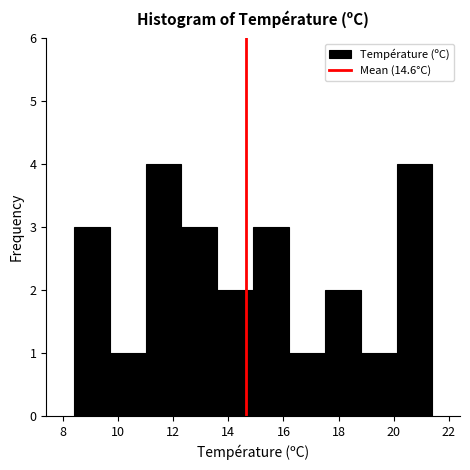

Reading left to right, list every bar in this chart as the range it spans on the x-axis followed by its height. Neither the bar edges nor the heights are printed on the chart, so give them approximately, as read against the axes.

8.4 to 9.7: 3
9.7 to 11.0: 1
11.0 to 12.3: 4
12.3 to 13.6: 3
13.6 to 14.9: 2
14.9 to 16.2: 3
16.2 to 17.5: 1
17.5 to 18.8: 2
18.8 to 20.1: 1
20.1 to 21.4: 4